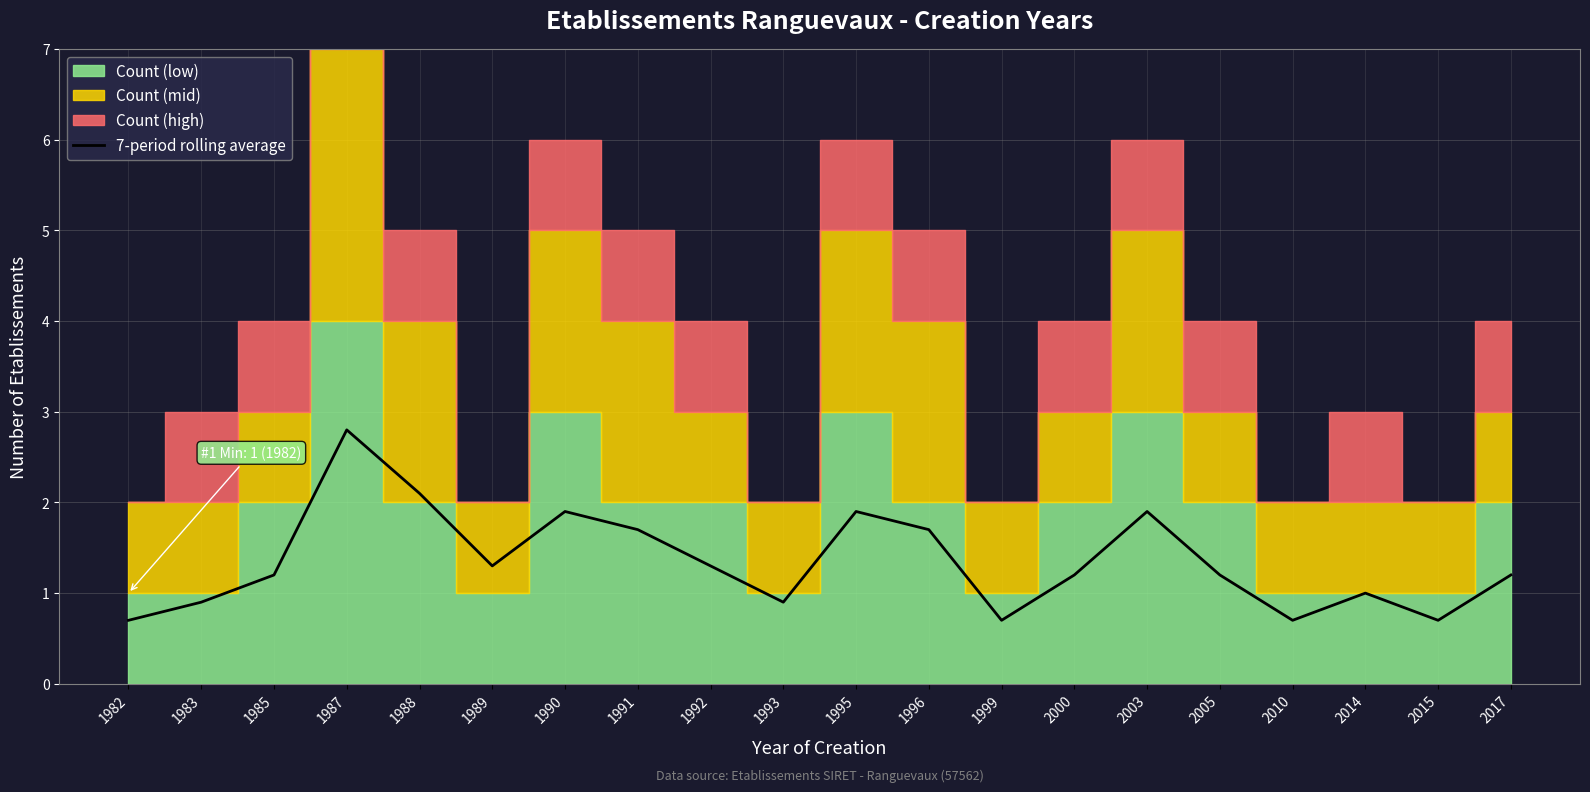

Is it true that the value at 2000 is 0.4?

False